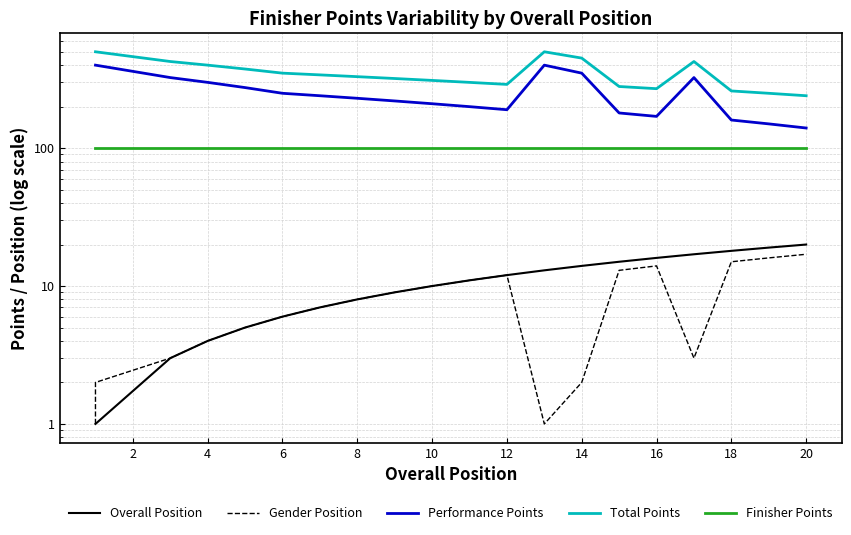

Which series changed the most between 14 and 16?

Performance Points